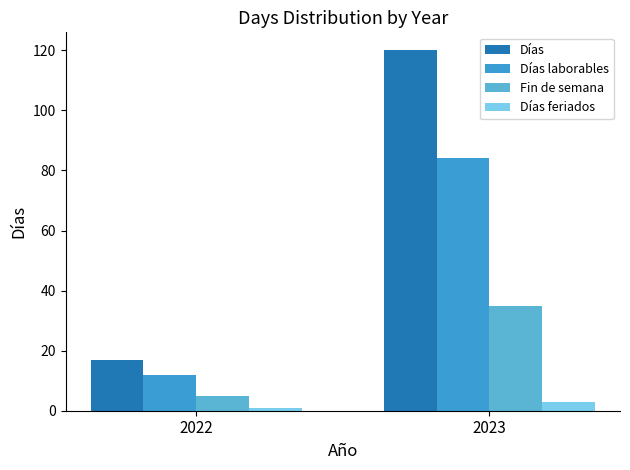

At which category is the sum across all series the highest?

2023